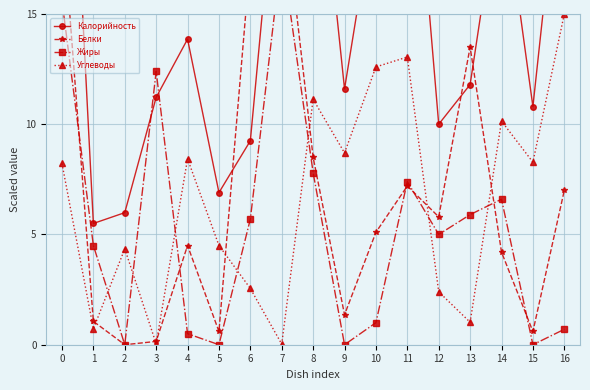

Where is the first local minimum for Калорийность?

1